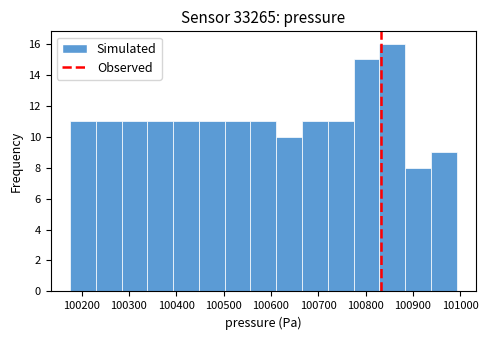

Reading left to right, transcribe this chart: for each bar, give the range it covers on the x-axis and its height. Neither the bar edges nor the heights are printed on the chart, so give them approximately, as read against the axes.

100180 to 100230: 11
100230 to 100280: 11
100280 to 100340: 11
100340 to 100390: 11
100390 to 100450: 11
100450 to 100500: 11
100500 to 100560: 11
100560 to 100610: 11
100610 to 100670: 10
100670 to 100720: 11
100720 to 100770: 11
100770 to 100830: 15
100830 to 100880: 16
100880 to 100940: 8
100940 to 100990: 9